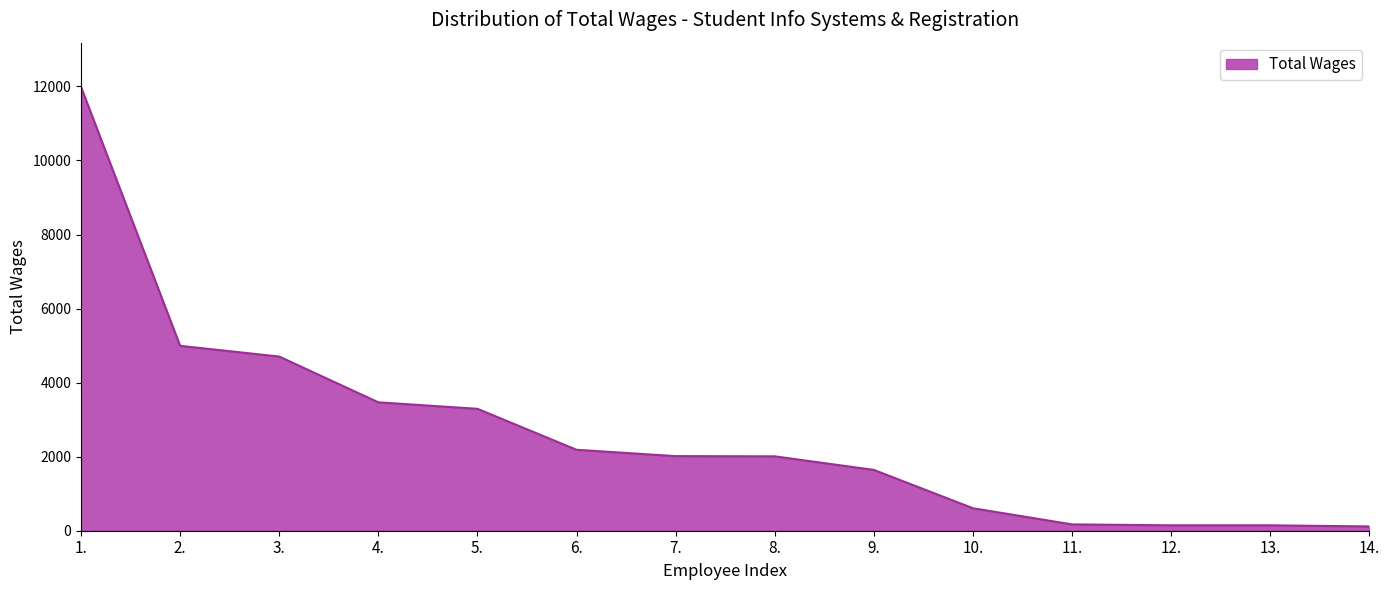

What is the maximum value shown in the chart?

11984